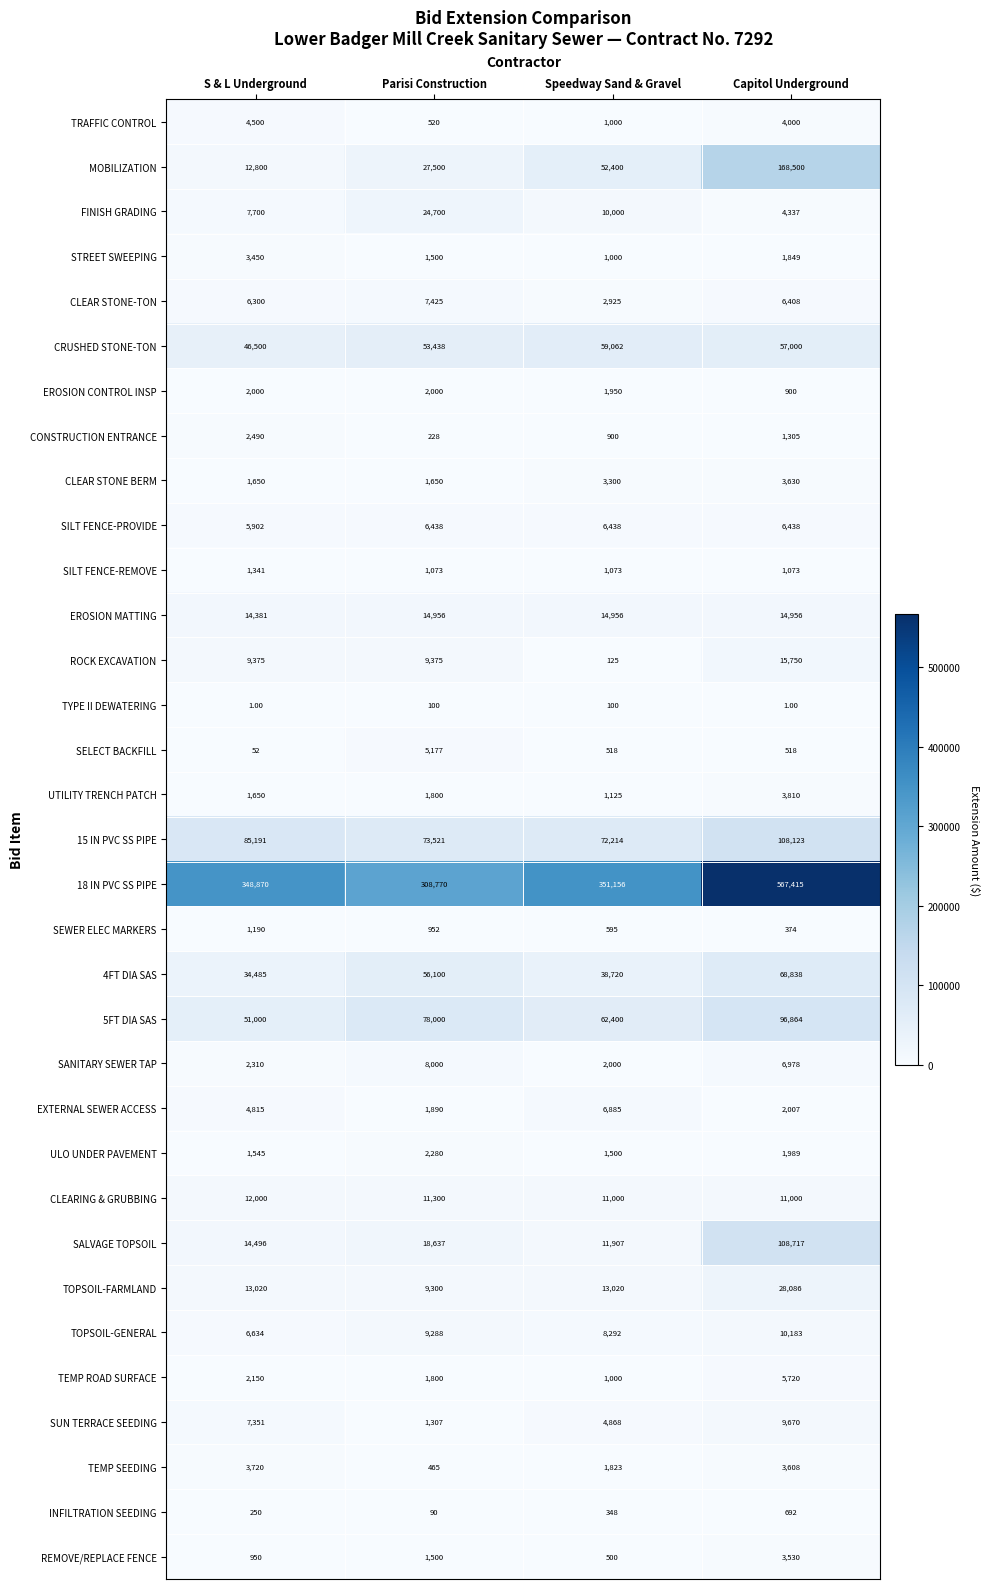

How many series are shown in this chart?

33